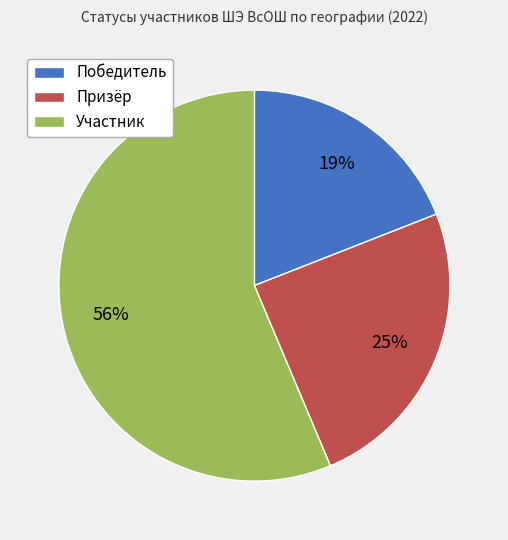

Count the number of slices in the pie.

3